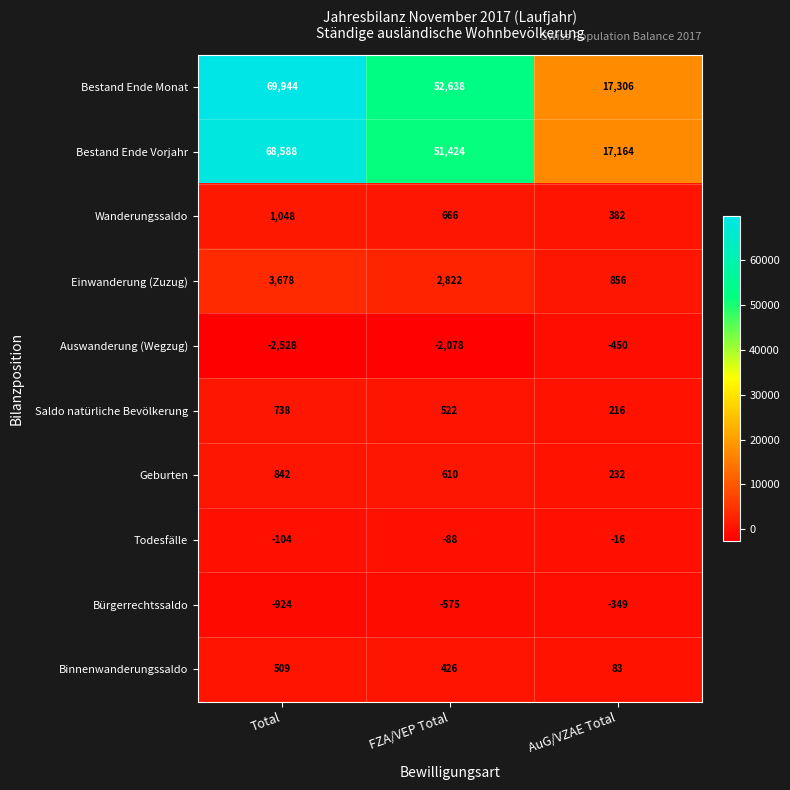

What is the difference between the Wanderungssaldo values at AuG/VZAE Total and Total?

666